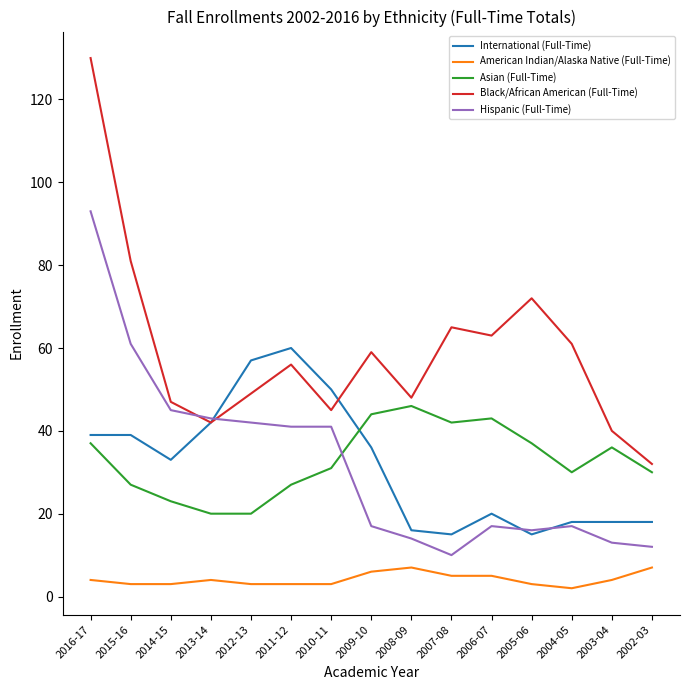

Is it true that International (Full-Time) equals 26 at 2007-08?

False